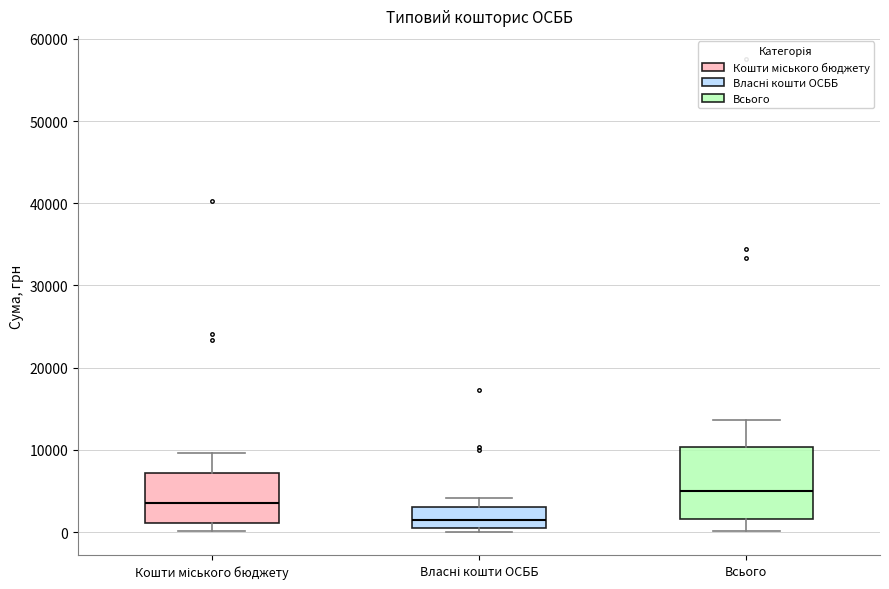

Which box's median line is the highest?

Всього